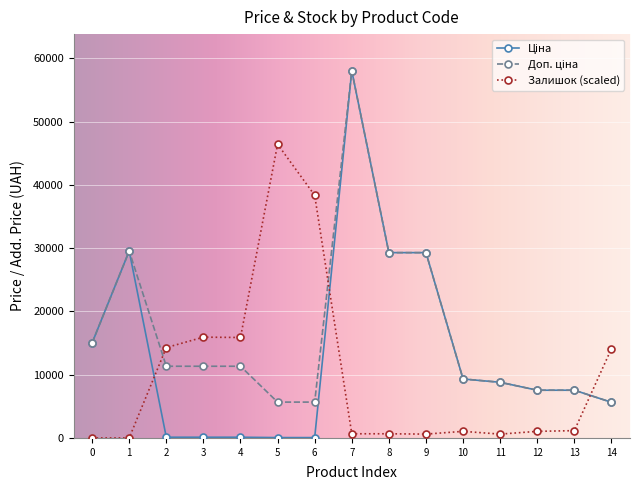

How many lines are shown in the chart?

3